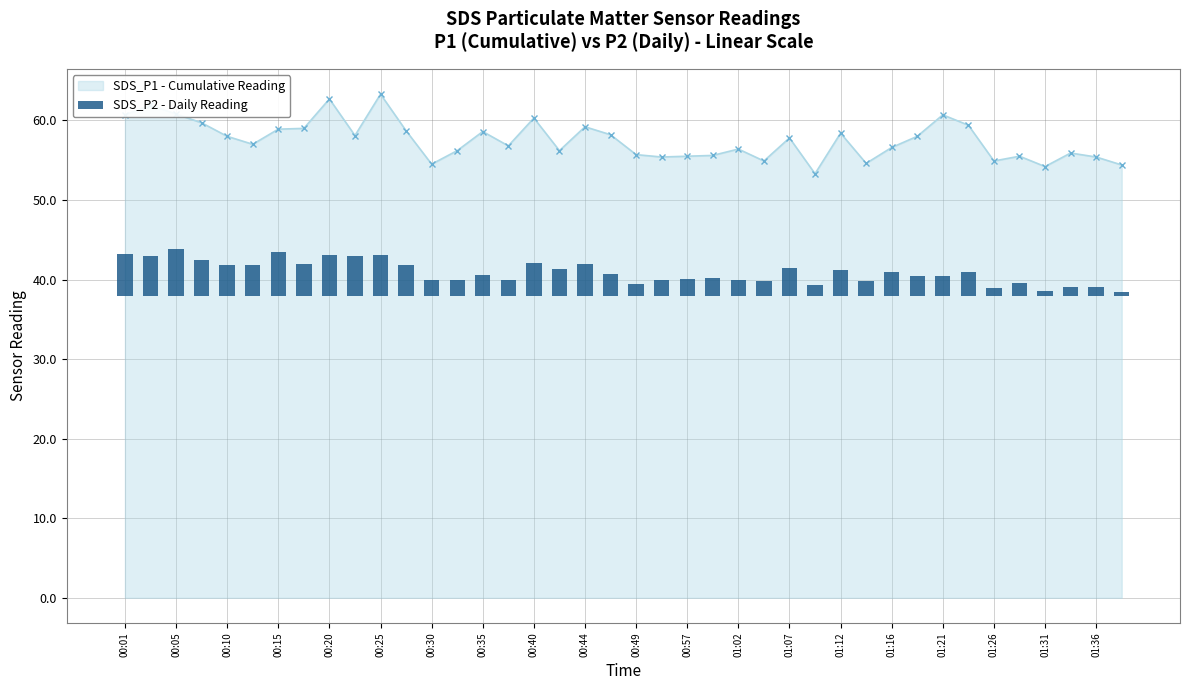

The value of SDS_P1 - Cumulative Reading at 00:25 is 63.3. True or false?

True